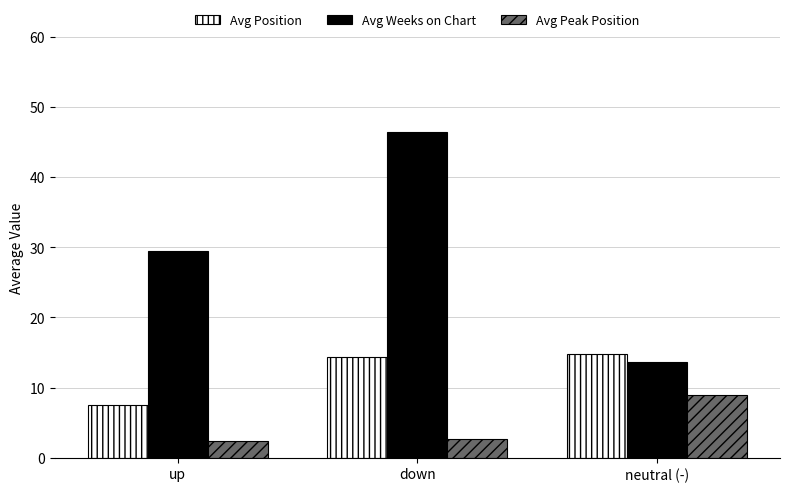

At neutral (-), list the series in order from largest to smallest.

Avg Position, Avg Weeks on Chart, Avg Peak Position